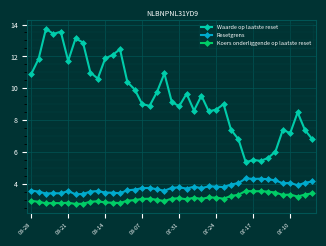

What is the maximum value for Resetgrens?

4.3